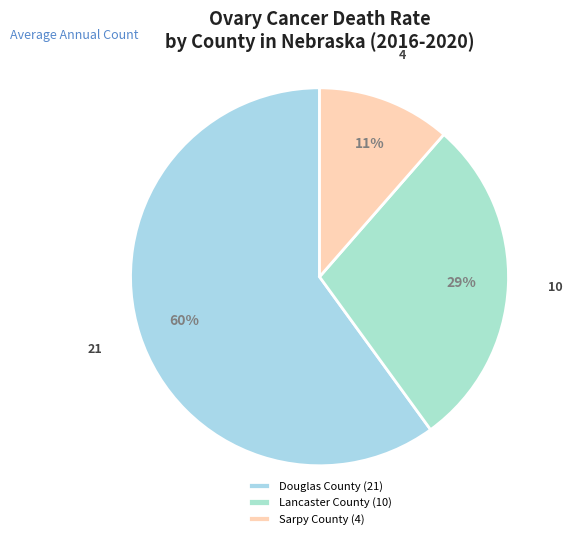

How many slices are in this pie chart?

3